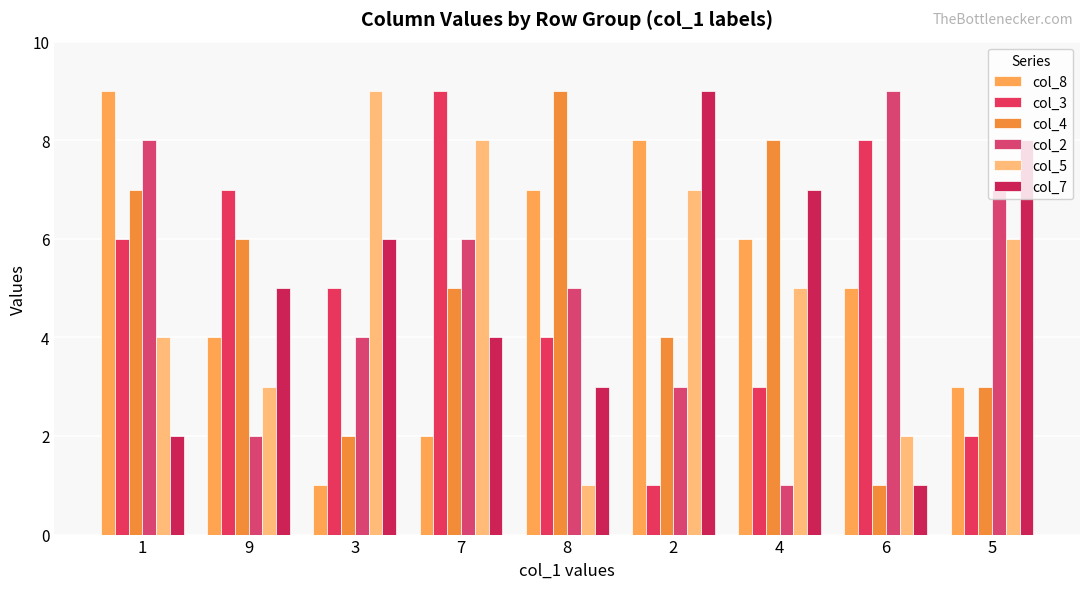

What are all the series names shown in the legend?

col_8, col_3, col_4, col_2, col_5, col_7